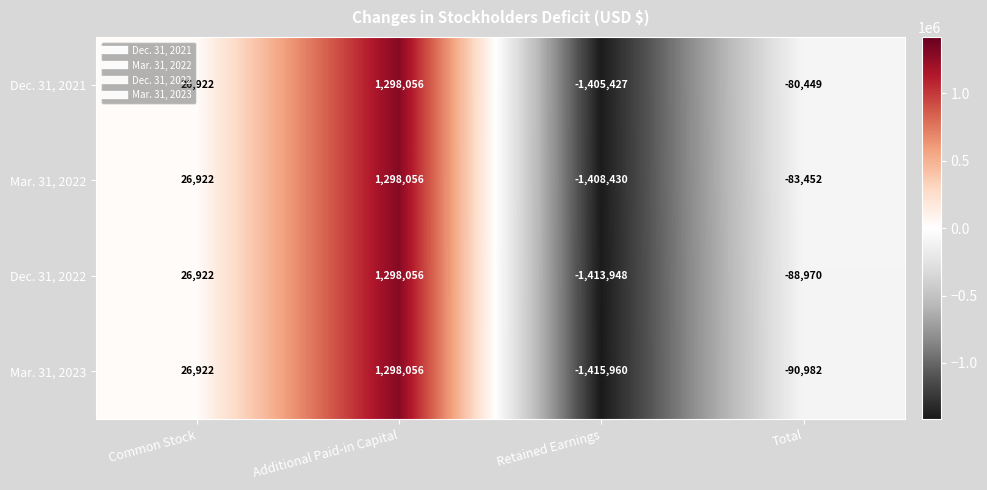

What is the difference between the highest and lowest values at Retained Earnings?

10533